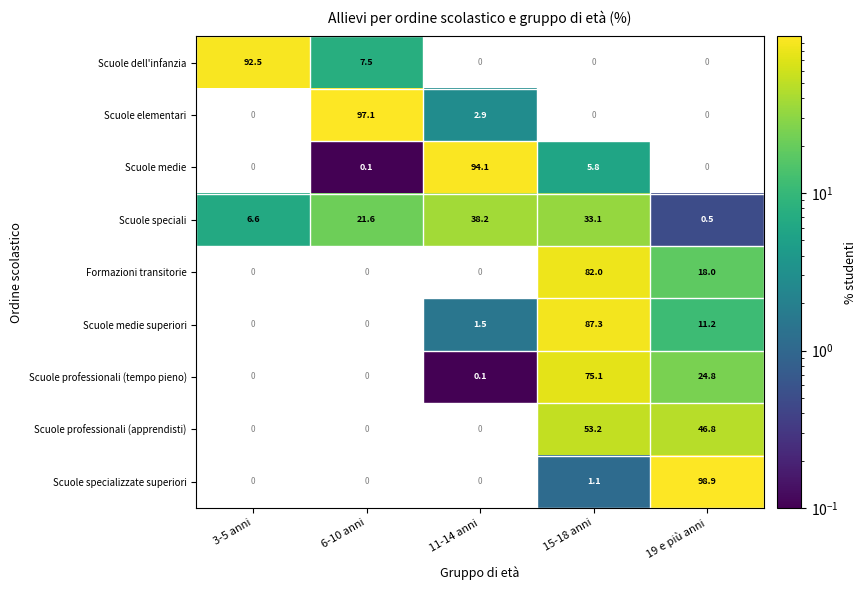

List the labels in order of Scuole speciali value, largest first.

11-14 anni, 15-18 anni, 6-10 anni, 3-5 anni, 19 e più anni